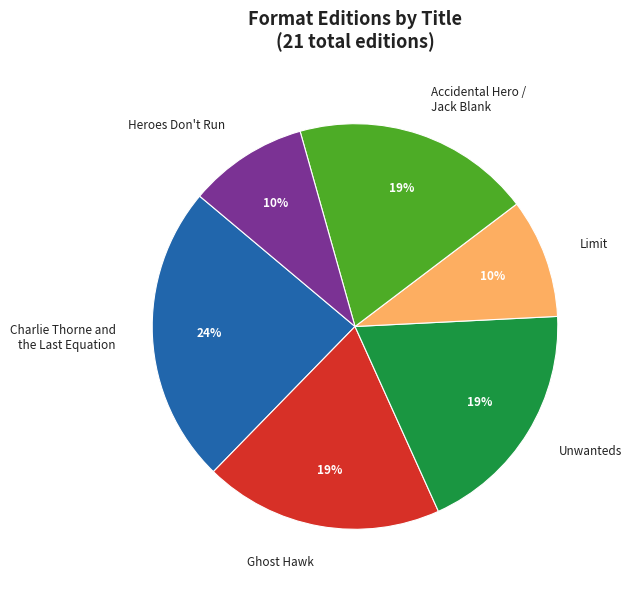

Which slice is the largest?

Charlie Thorne and the Last Equation